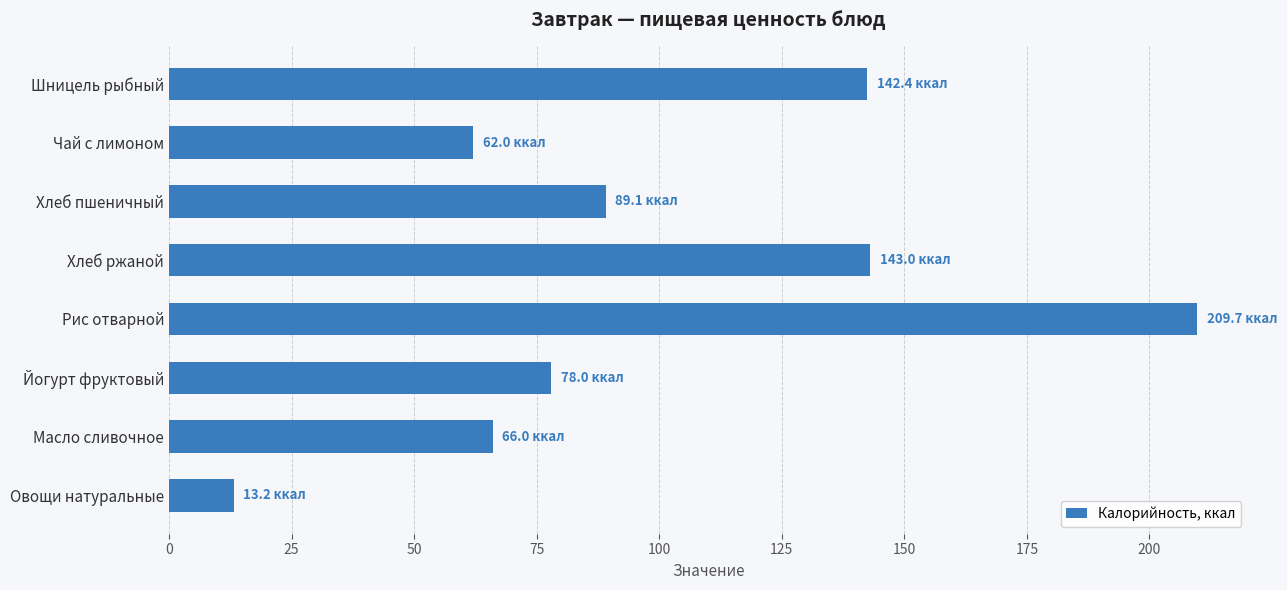

What is the label of the 6th bar from the bottom?

Хлеб пшеничный